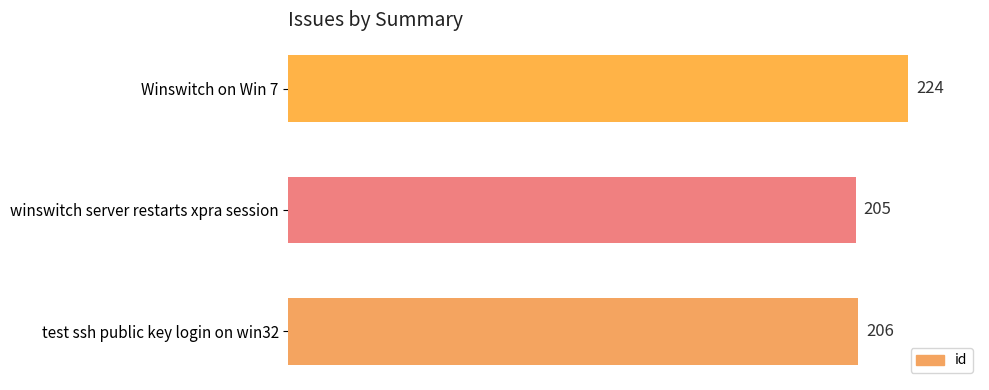

What is the change in value from winswitch server restarts xpra session to Winswitch on Win 7?

+19